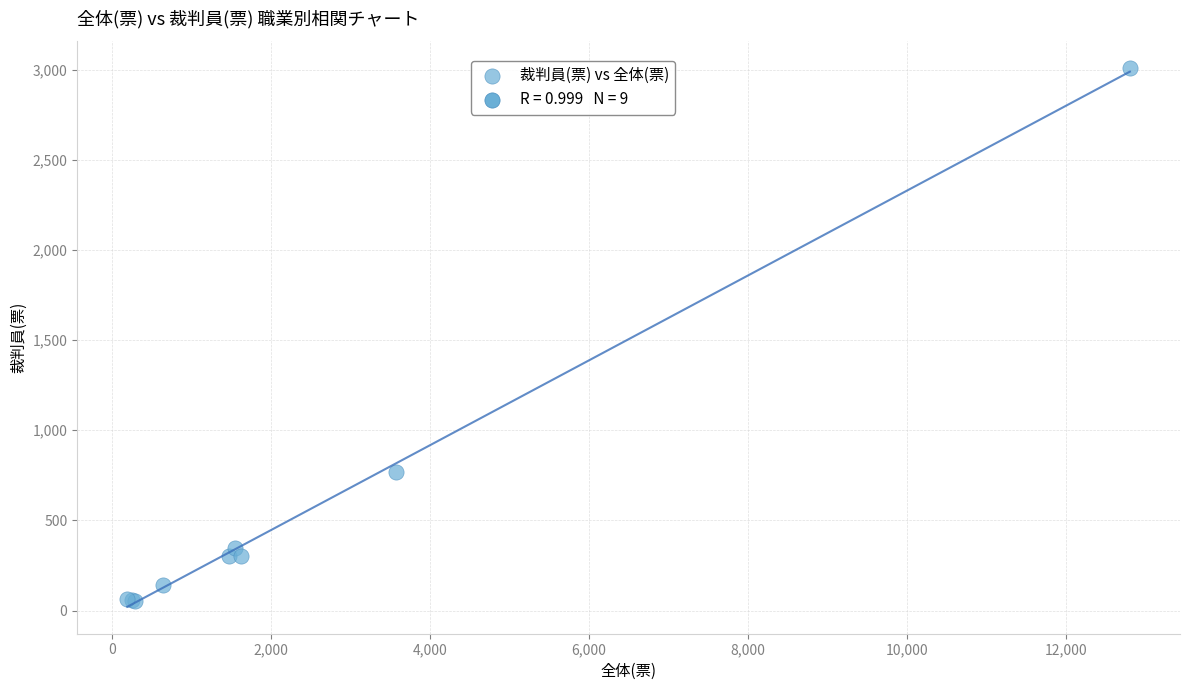

What Y value in the scatter plot is closest to 1530?

769